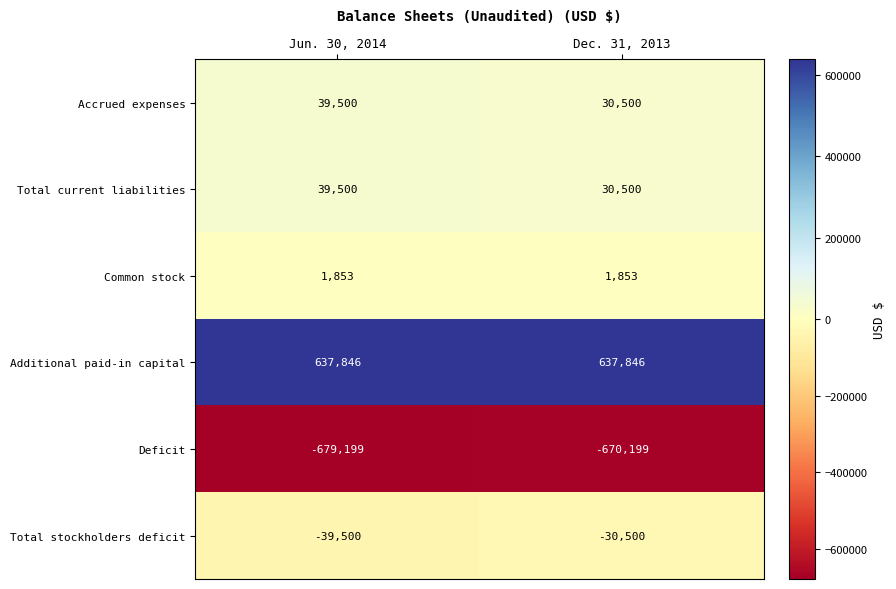

How many data points in Total stockholders deficit are less than -30500?

1